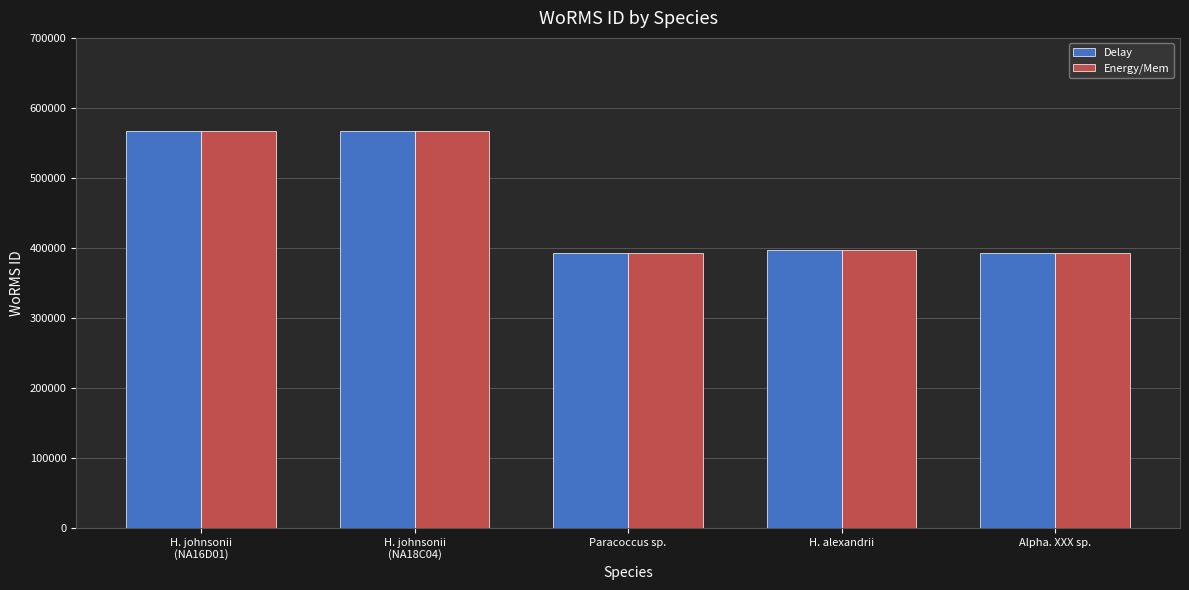

What is the lowest value of the Delay series?

392750